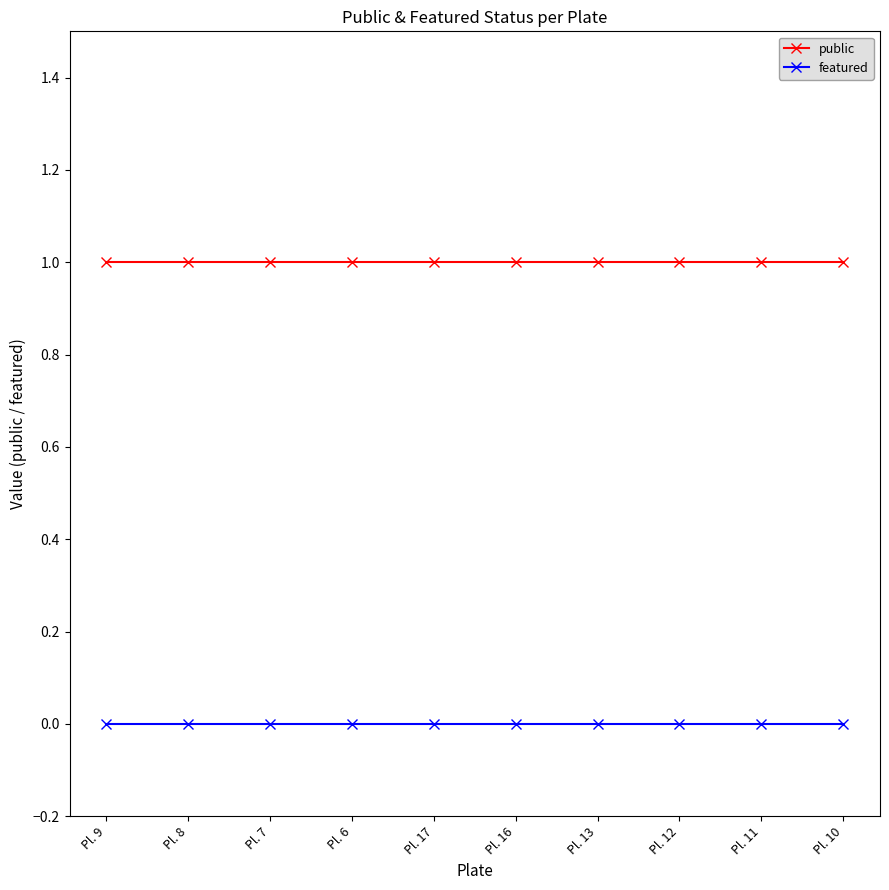

Is the value of public at Pl. 13 greater than the value of featured at Pl. 13?

Yes